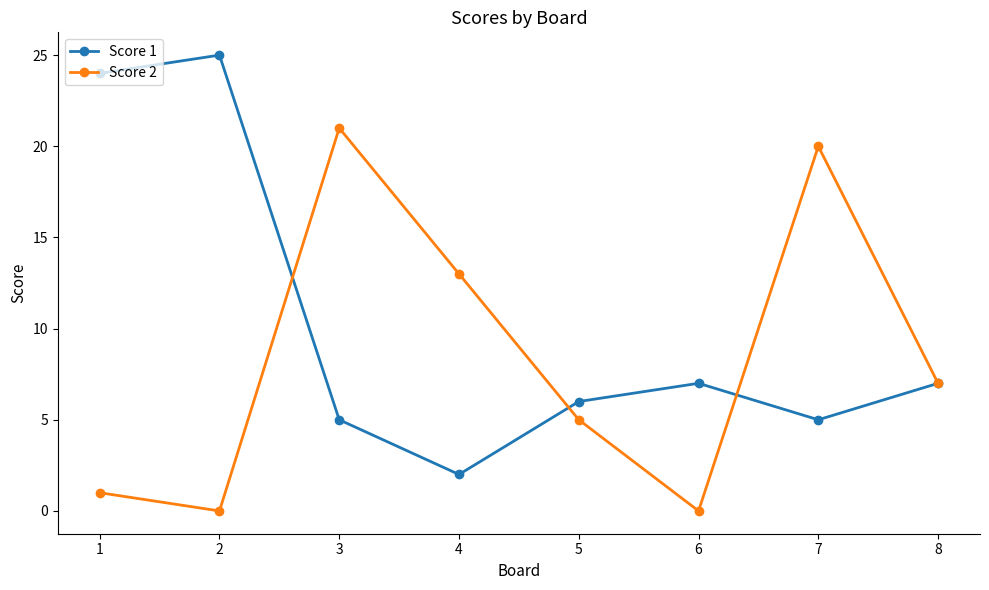

At how many categories does at least one series exceed 11?

5